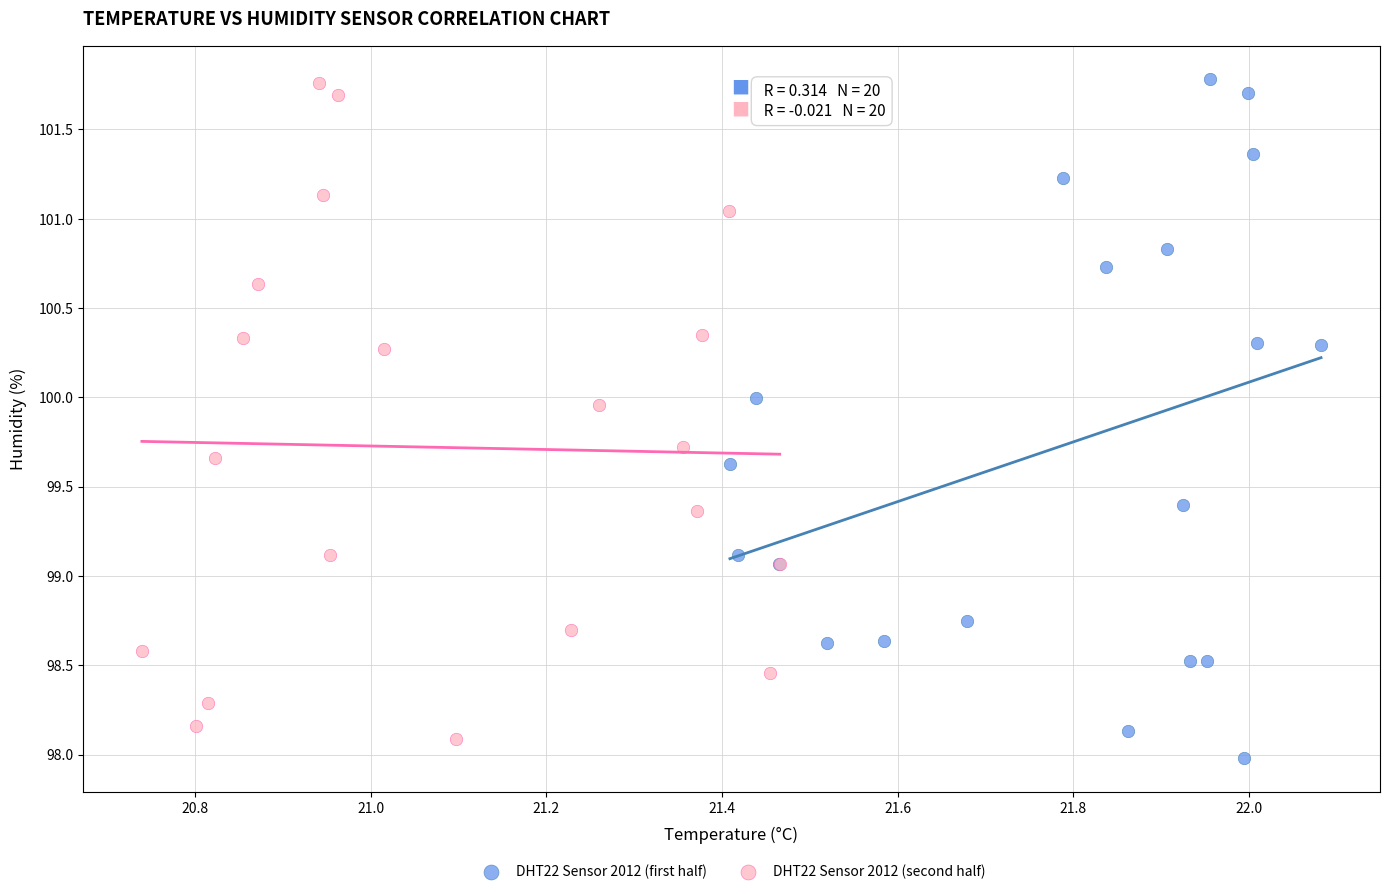

What are all the series names shown in the legend?

DHT22 Sensor 2012 (first half), DHT22 Sensor 2012 (second half)